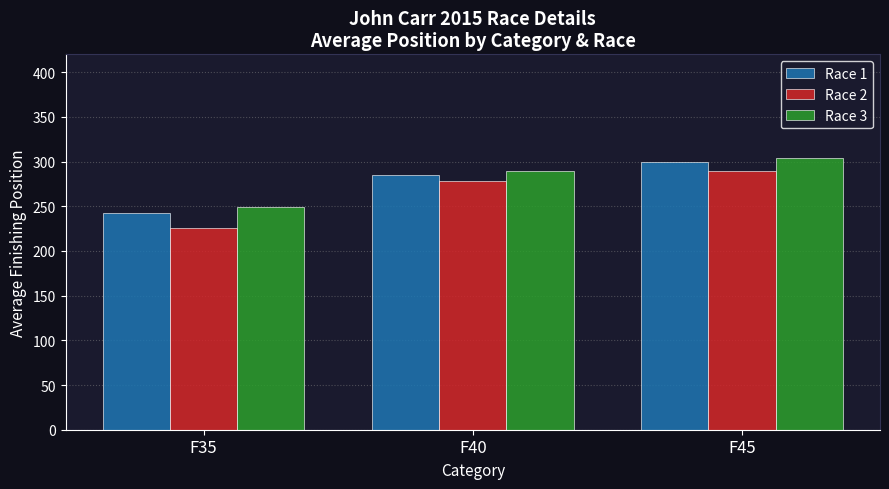

What is the total value across all series at F45?

892.5